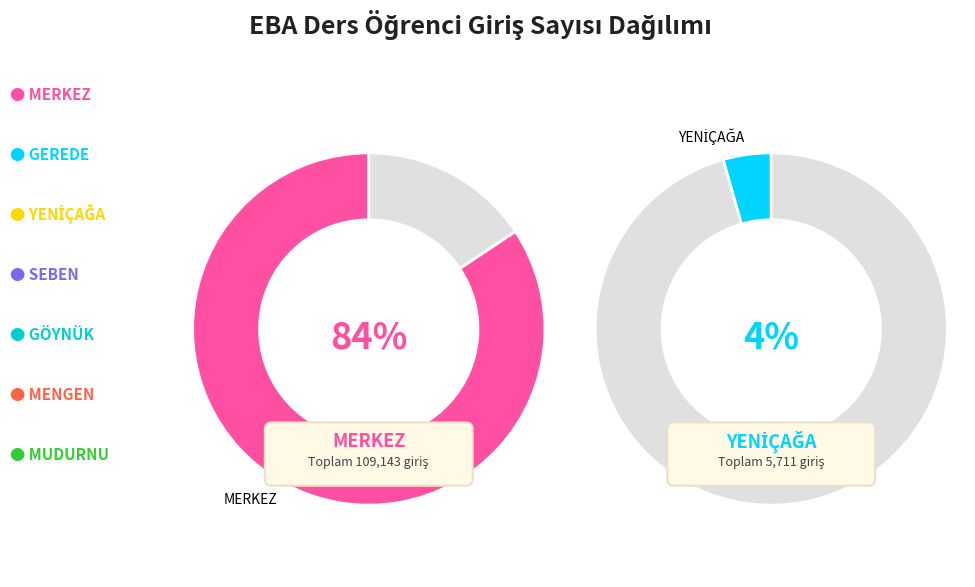

True or false: MUDURNU accounts for 11% of the total.

False